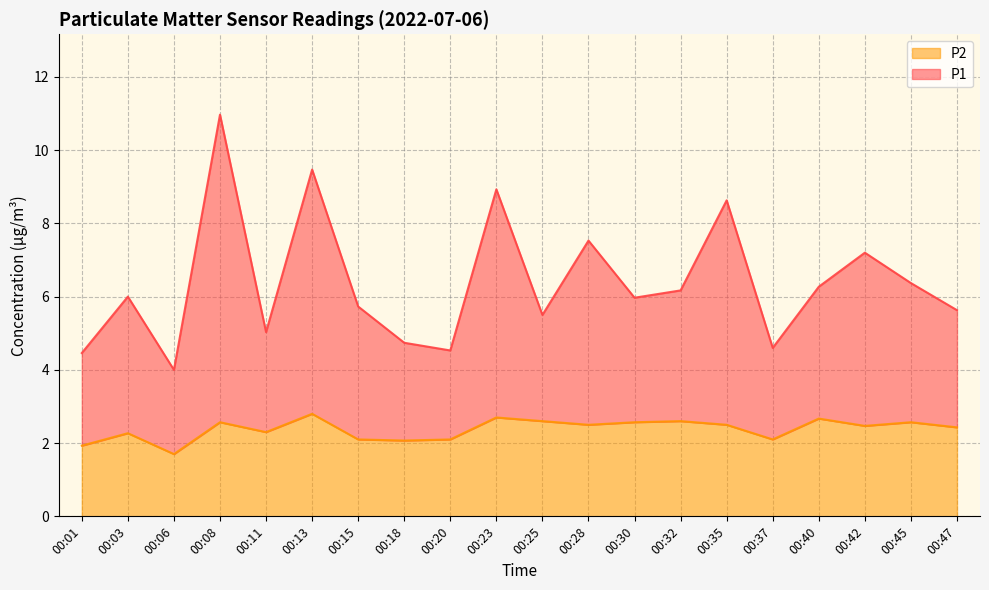

Which label corresponds to the largest value in the chart?

00:08